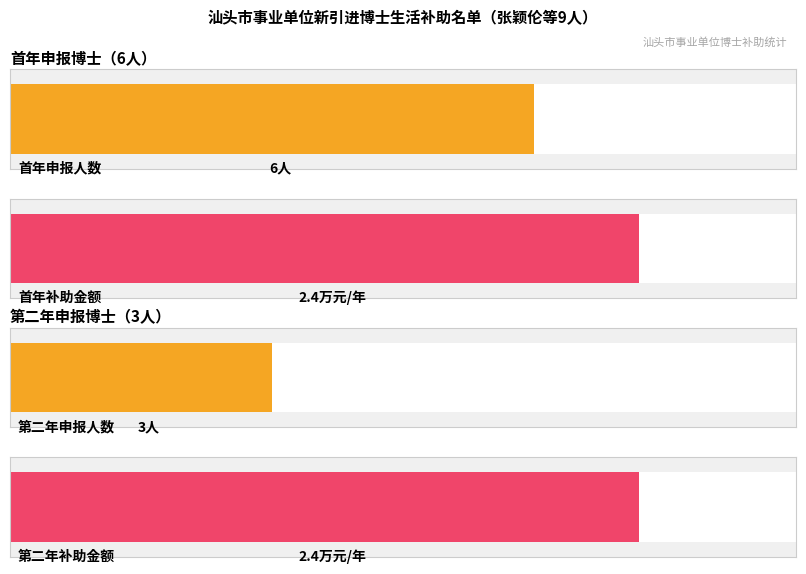

Which has a higher value, 第二年 or 首年?

首年